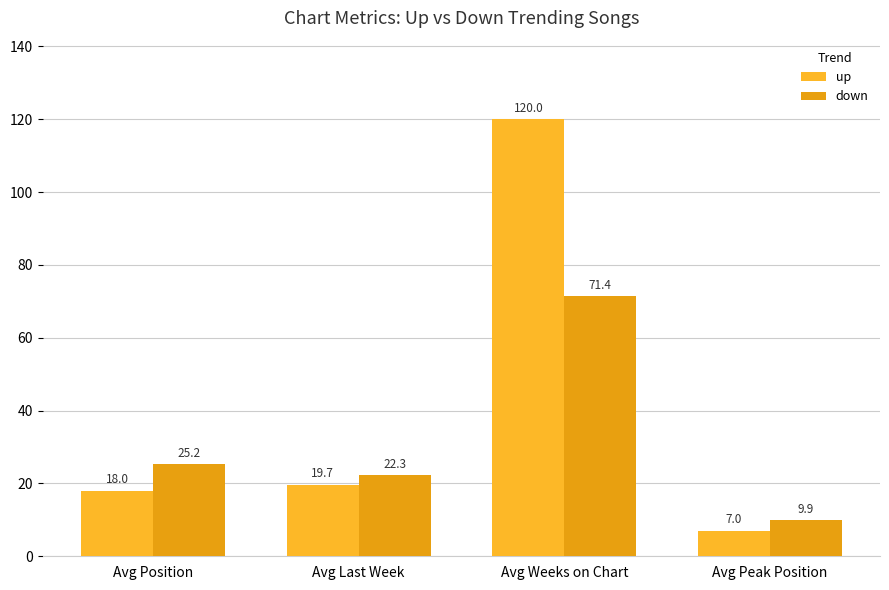

What is the maximum value shown in the chart?

120.0